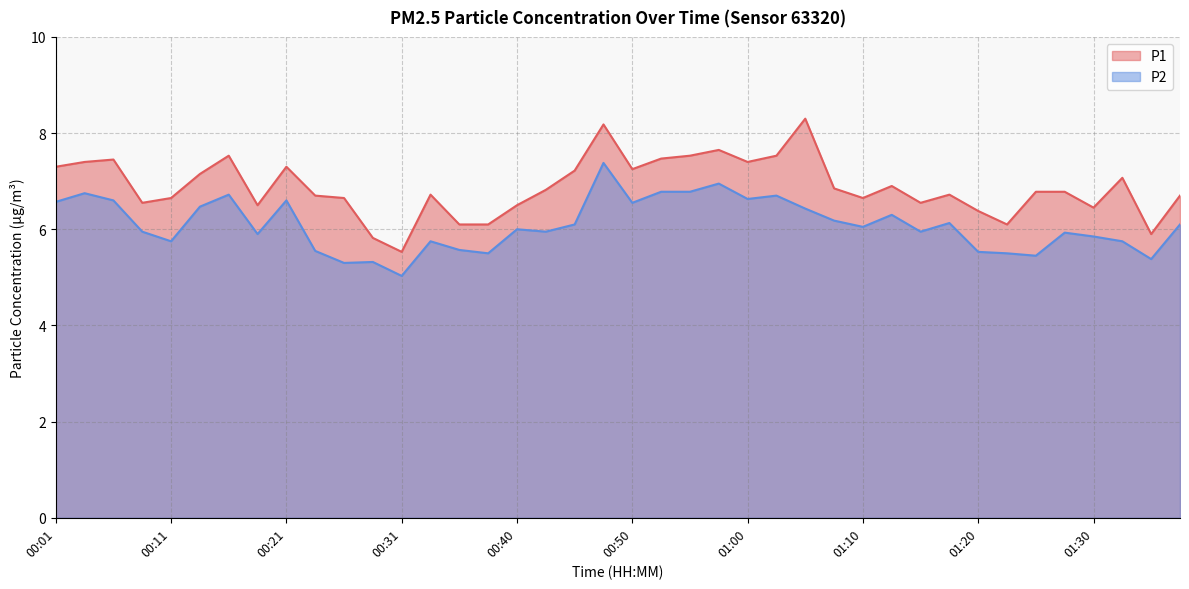

Where is P1 nearest to the value 6?

00:35